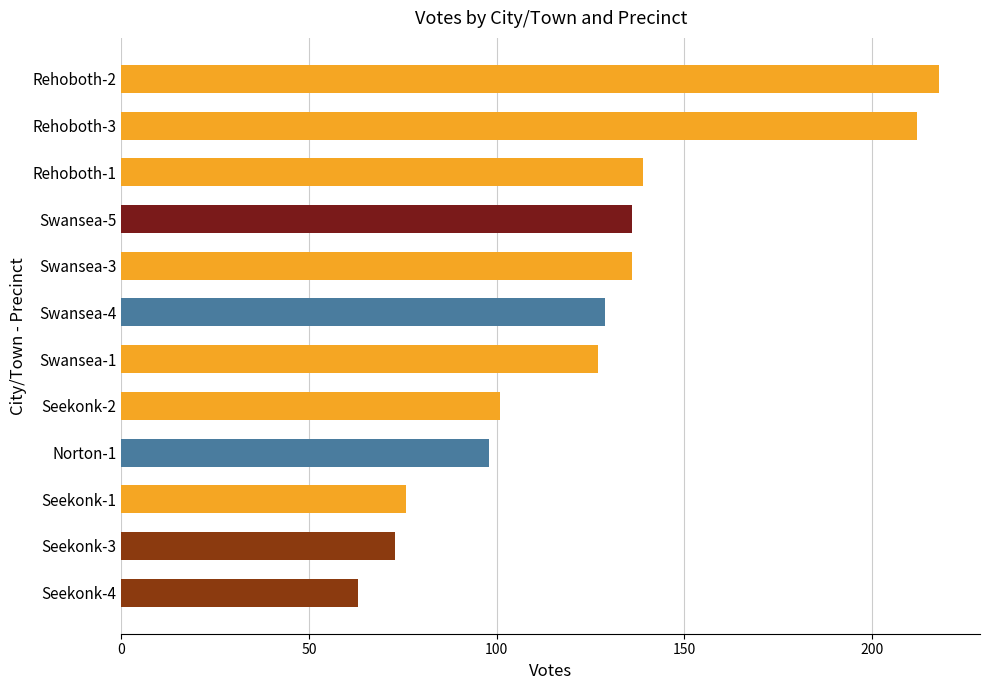

Is it true that the value at Swansea-5 is 187?

False